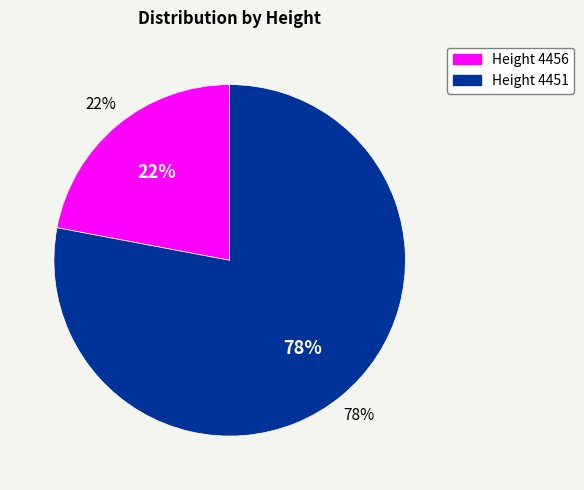

To the nearest percent, what is the combined percentage of 4451 and 4456?

100%